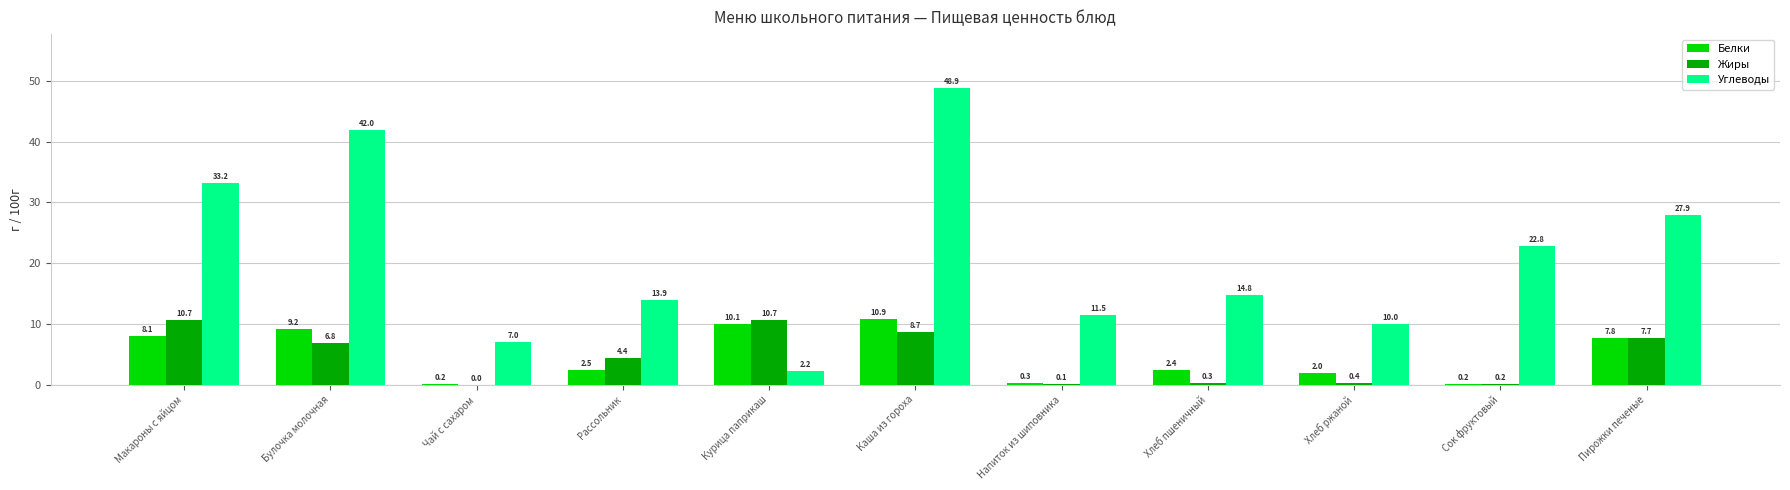

What is the greatest value displayed?

48.9